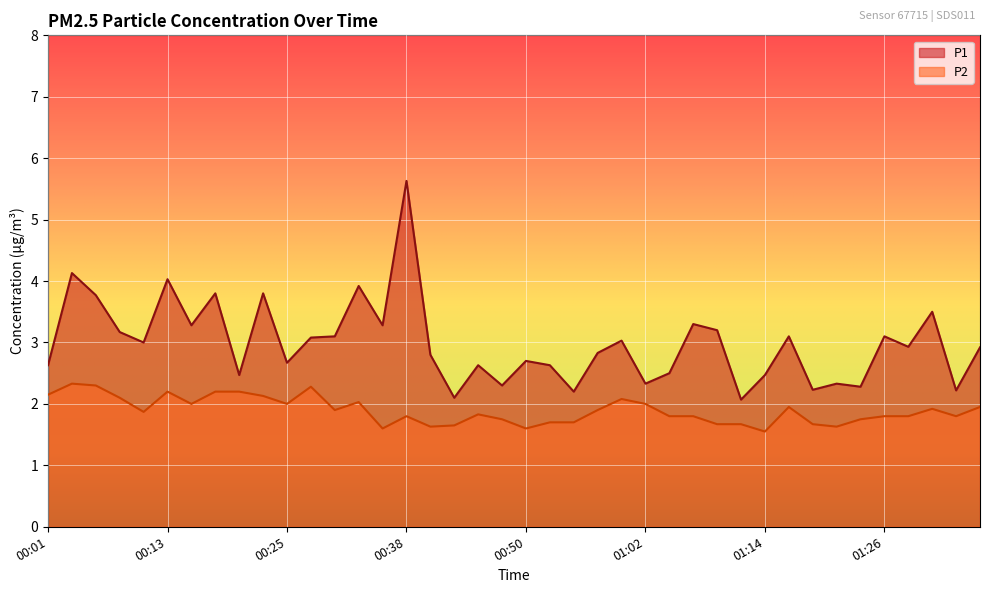

What position from the left is 00:13?

6